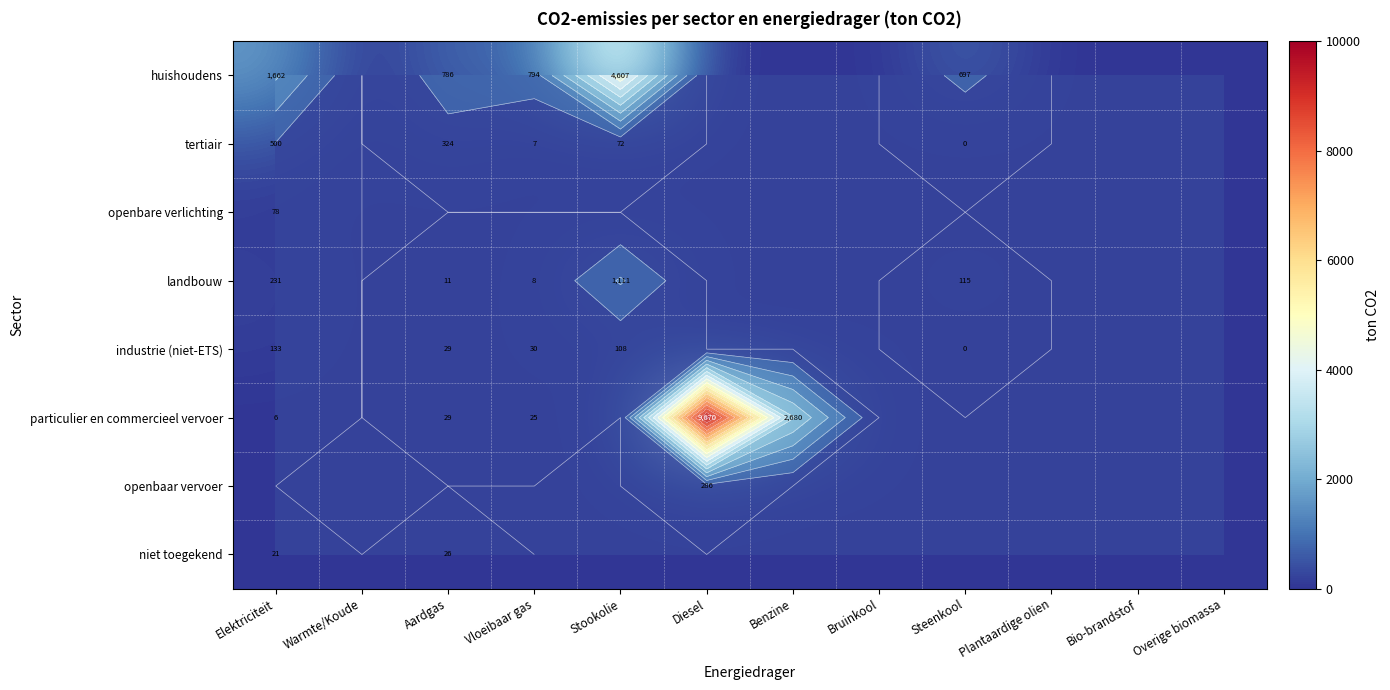

Which series changed the most between Aardgas and Steenkool?

tertiair